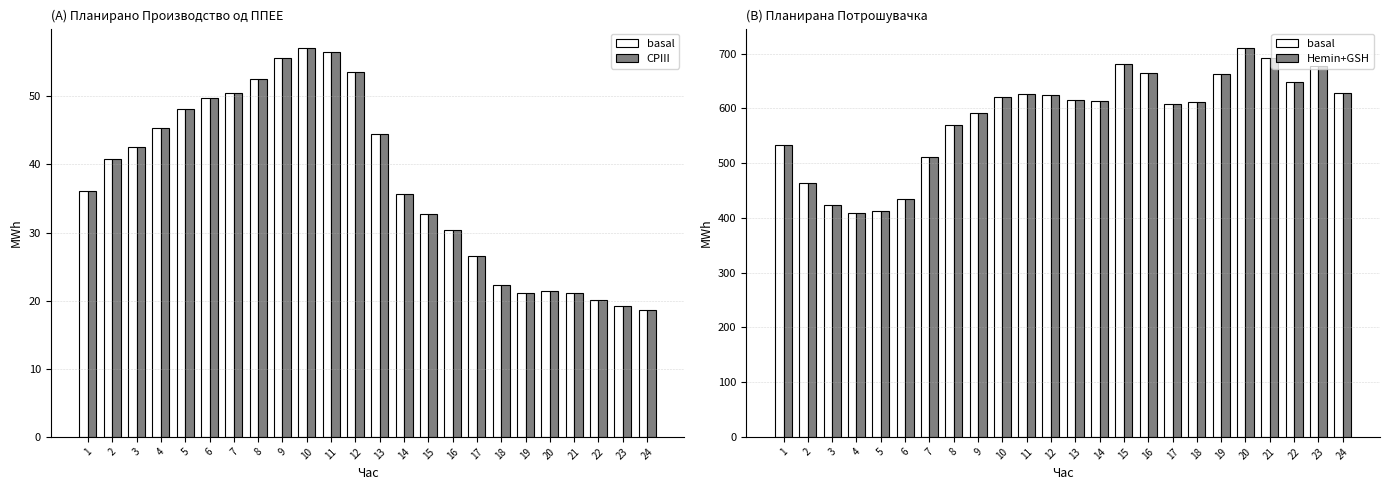

Which series changed the most between 10 and 22?

CPIII